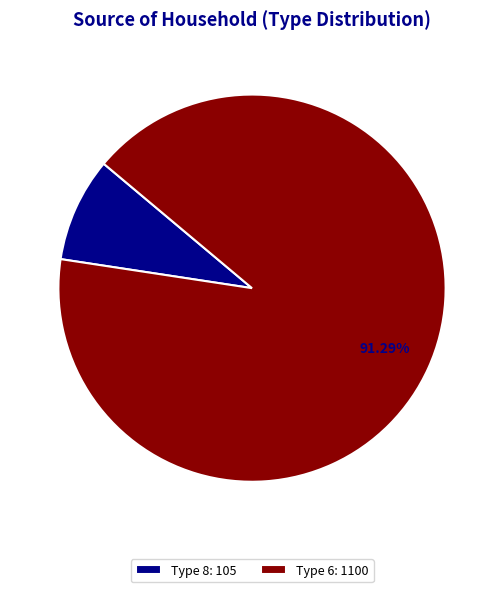

Does Type 8: 105 represent more than half of the total?

No